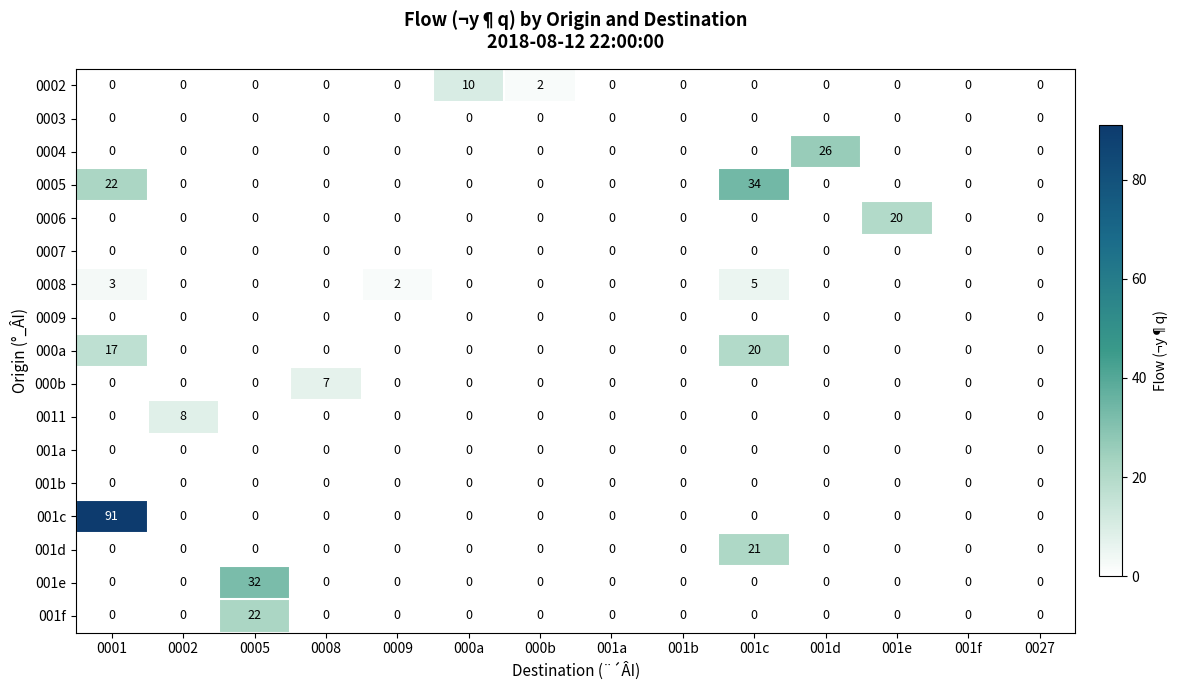

How many 000b values are between 0 and 1?

13